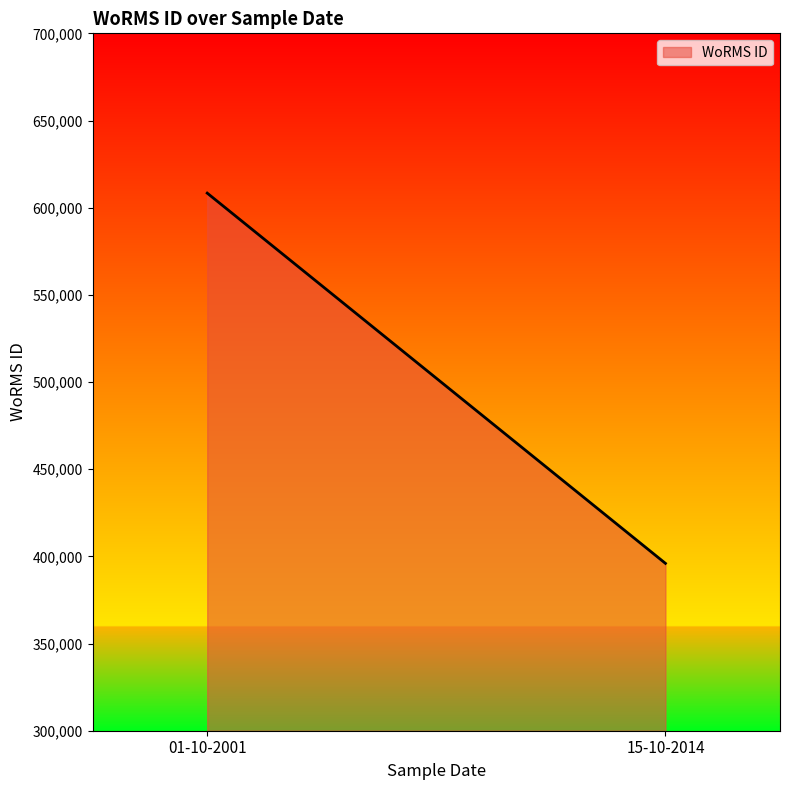

How many series are shown in this chart?

1